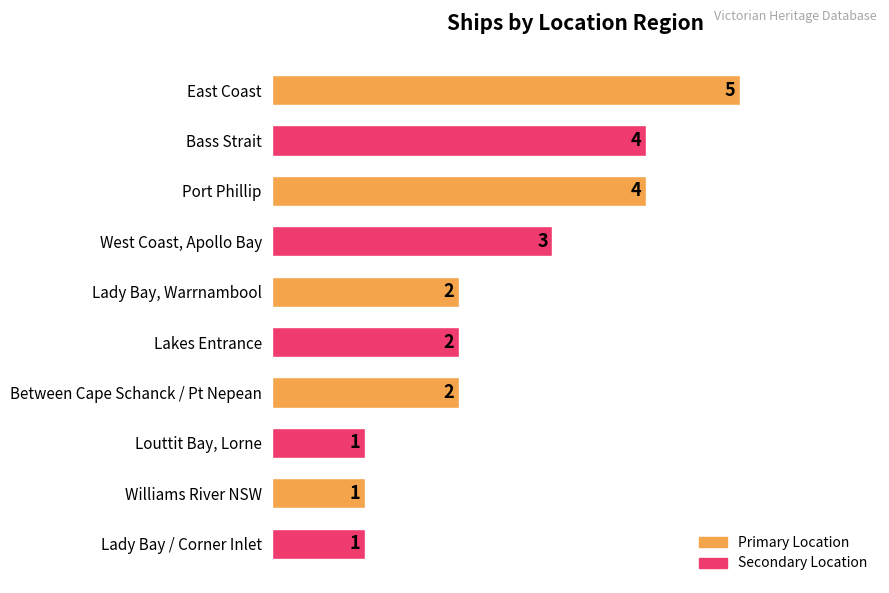

The chart shows a value of 1 at Lakes Entrance. True or false?

False